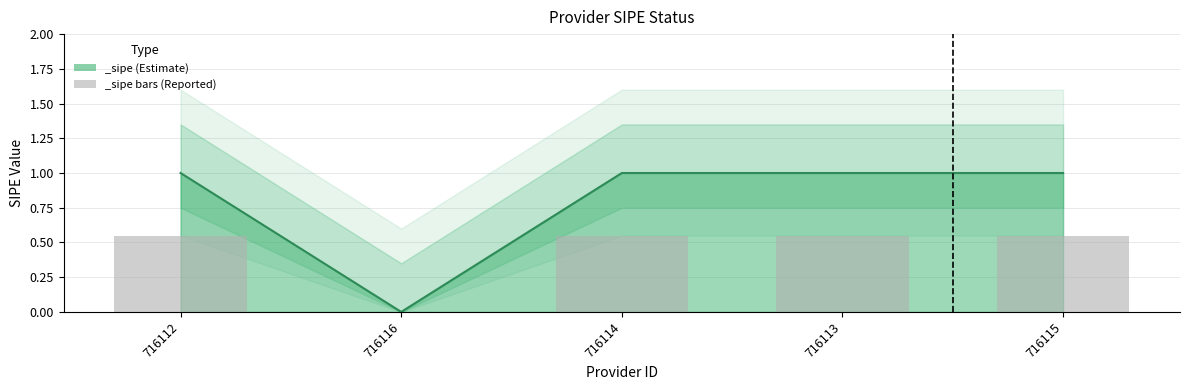

The value at 716116 is 0. True or false?

True